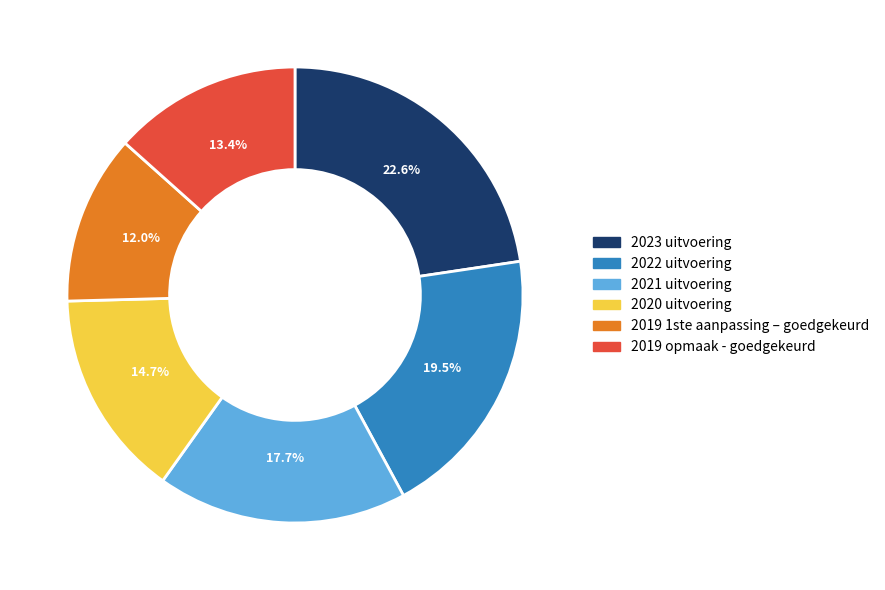

Which category has the biggest portion of the pie?

2023 uitvoering